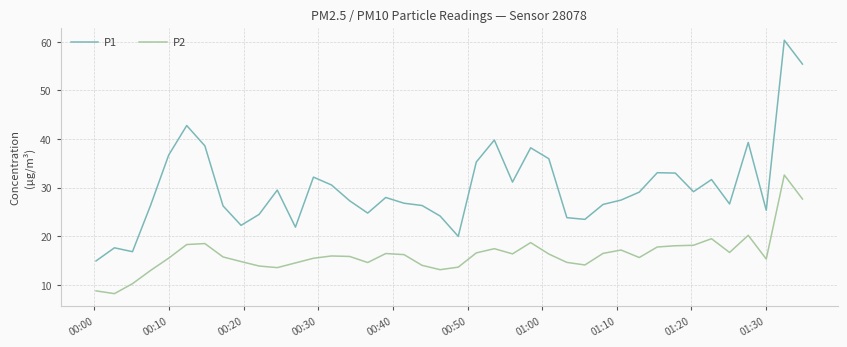

What is the minimum value for P1?

14.9